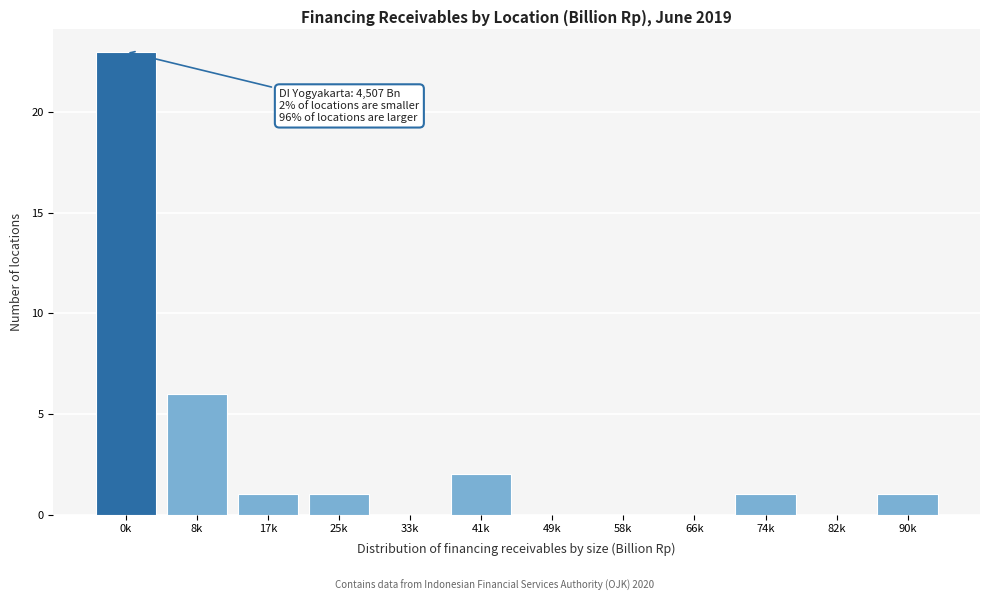

Reading left to right, transcribe all the data shown in this chart.

0k=23	8k=6	17k=1	25k=1	33k=0	41k=2	49k=0	58k=0	66k=0	74k=1	82k=0	90k=1